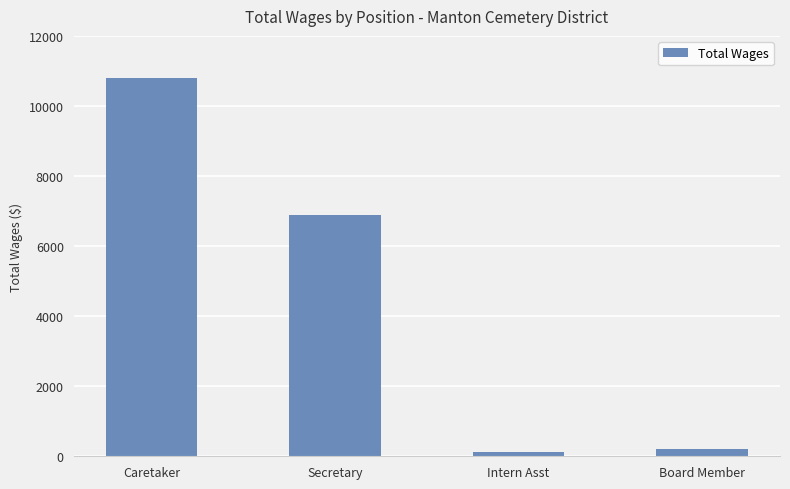

What position from the right is Caretaker?

4